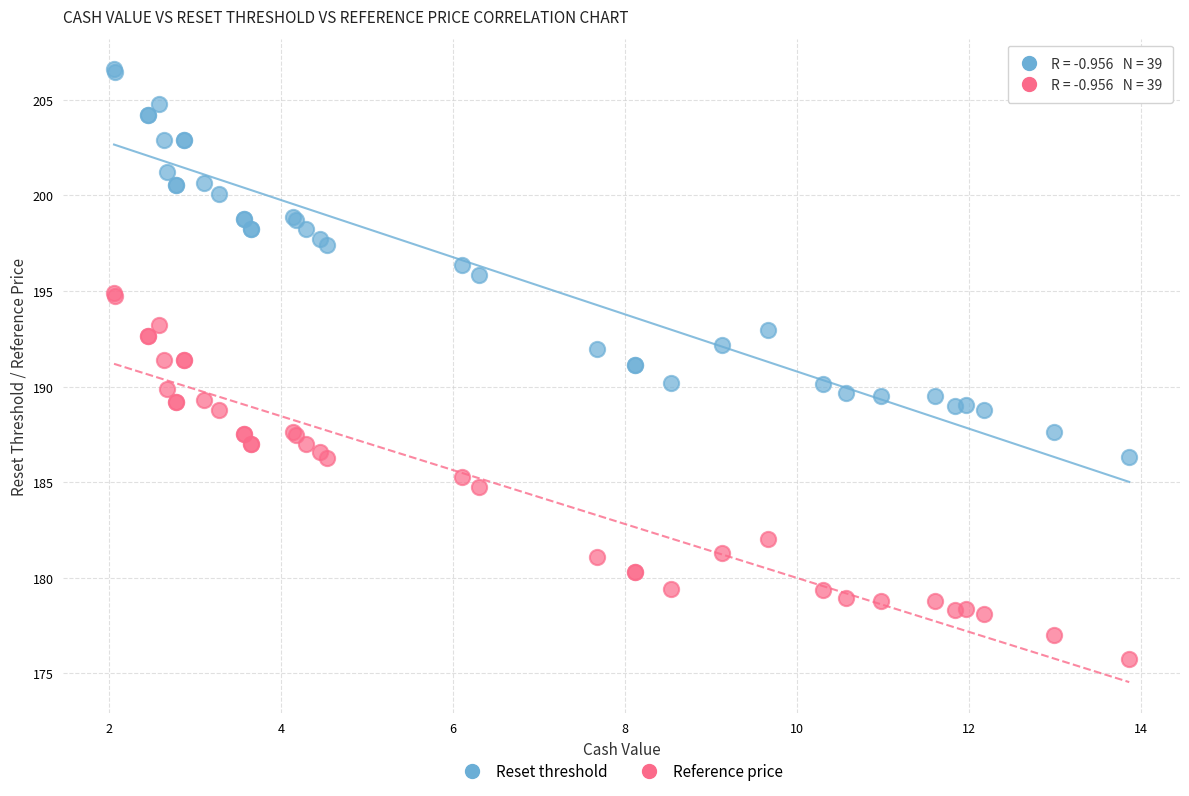

Which series has the largest Y range (max minus min)?

Reset threshold